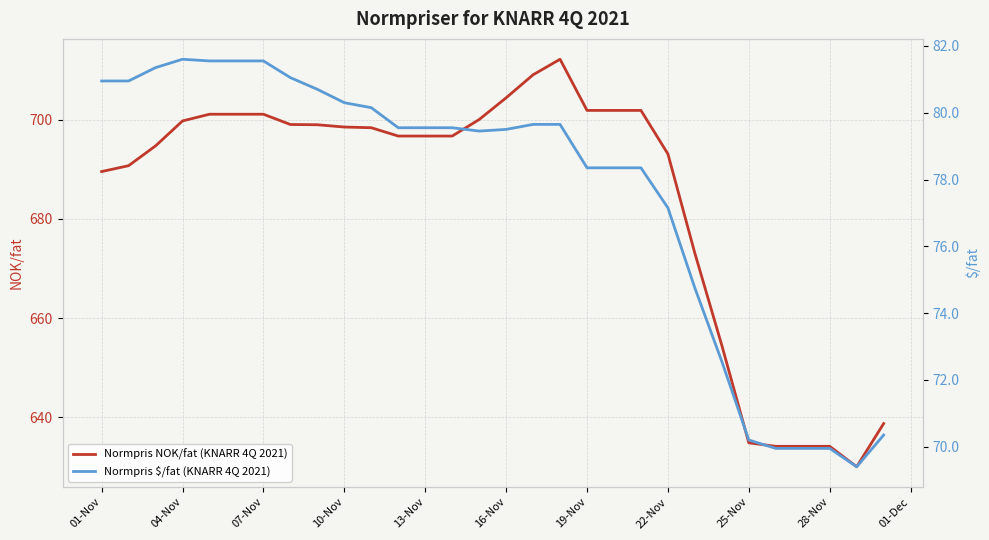

Reading left to right, transcribe all the data shown in this chart.

Normpris NOK/fat (KNARR 4Q 2021): 689.5	690.7	694.7	699.7	701.1	701.1	701.1	699.0	699.0	698.5	698.4	696.7	696.7	696.7	700.0	704.4	709.0	712.2	701.9	701.9	701.9	693.1	673.0	654.5	634.9	634.1	634.1	634.1	630.0	638.7
Normpris $/fat (KNARR 4Q 2021): 81.0	81.0	81.3	81.6	81.5	81.5	81.5	81.0	80.7	80.3	80.2	79.5	79.5	79.5	79.5	79.5	79.7	79.7	78.3	78.3	78.3	77.2	74.8	72.5	70.2	70.0	70.0	70.0	69.4	70.3